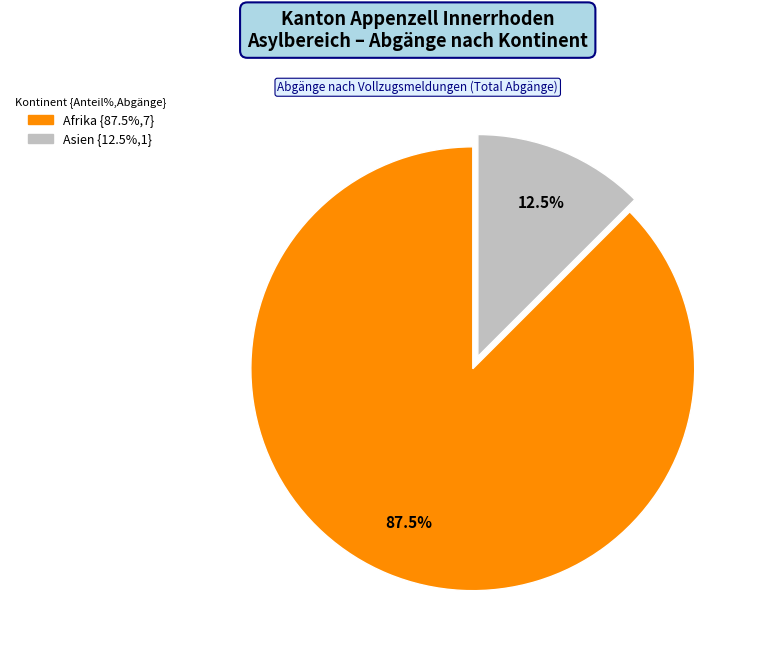

Is there a majority slice in this chart?

Yes